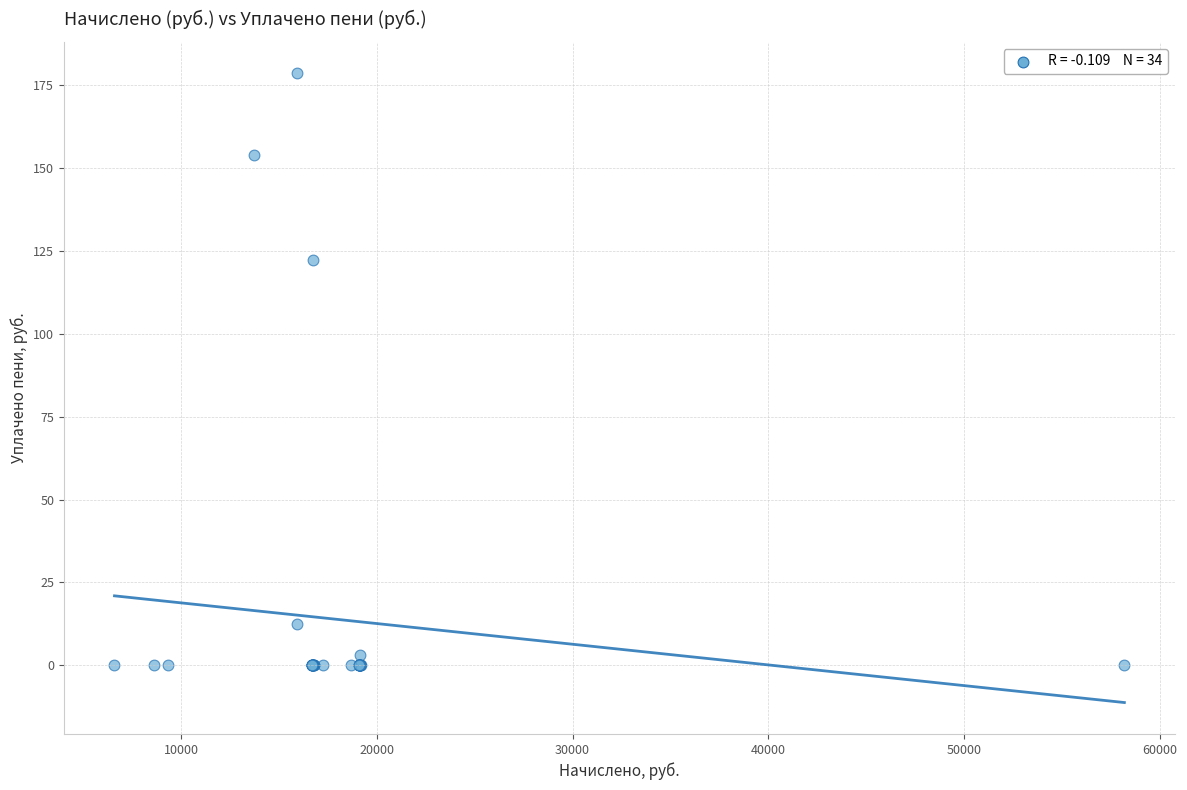

What Y value in the scatter plot is closest to 89?

122.1